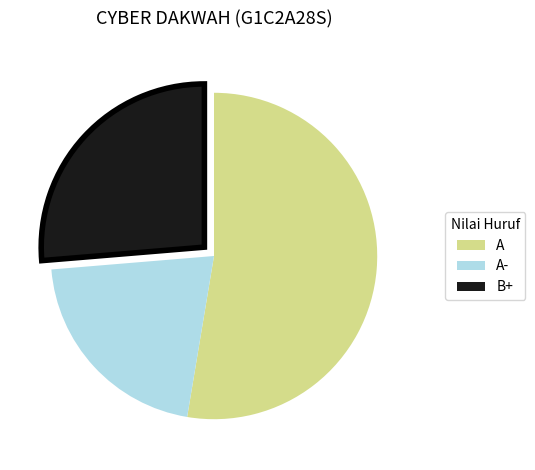

Approximately how many times larger is the value at A compared to B+?

2.0